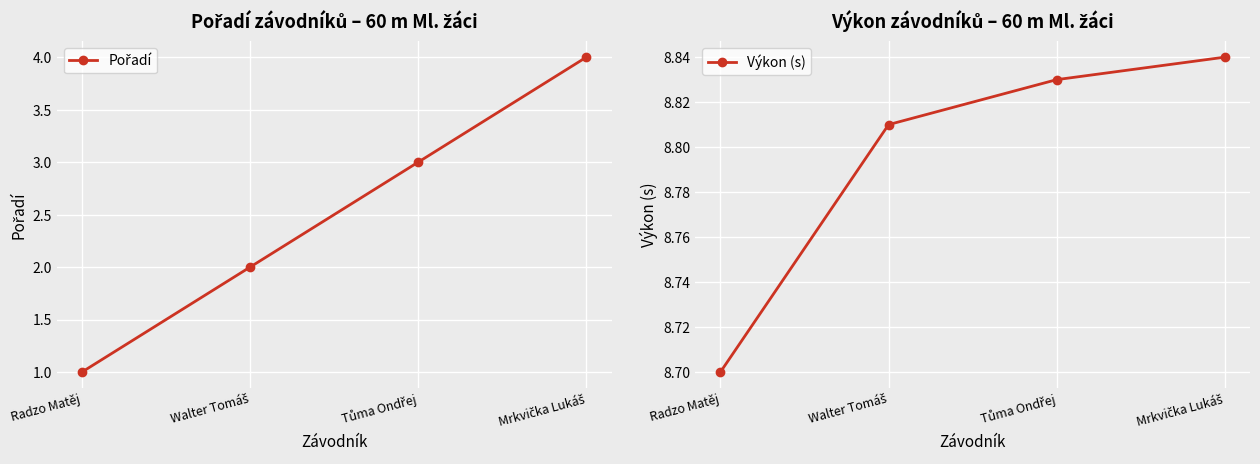

At which label does Výkon (s) reach its minimum?

Radzo Matěj